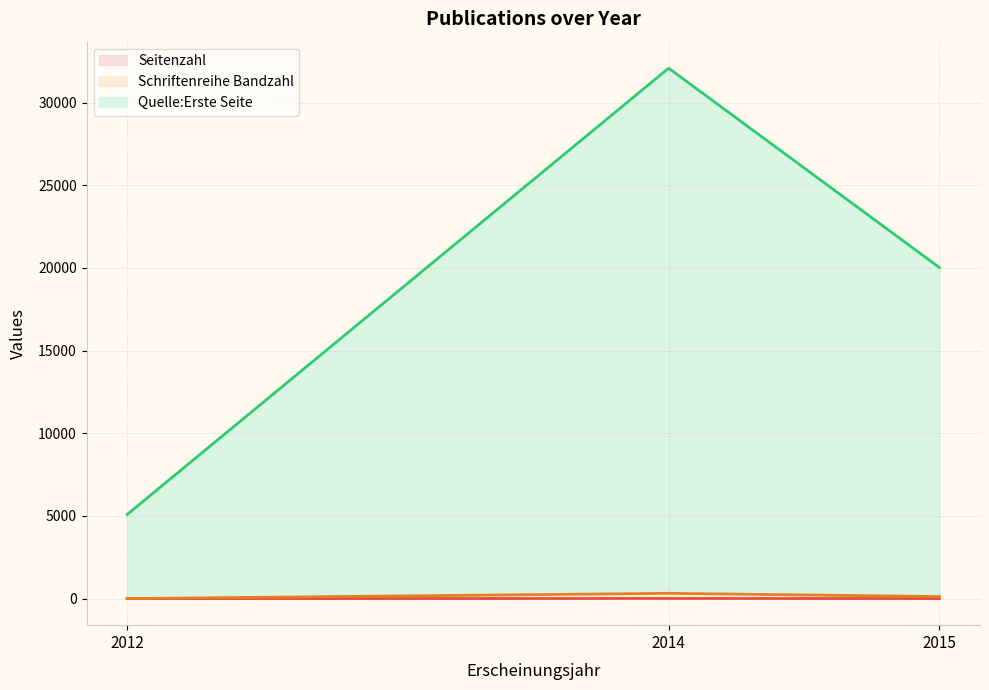

What are all the series names shown in the legend?

Seitenzahl, Schriftenreihe Bandzahl, Quelle:Erste Seite